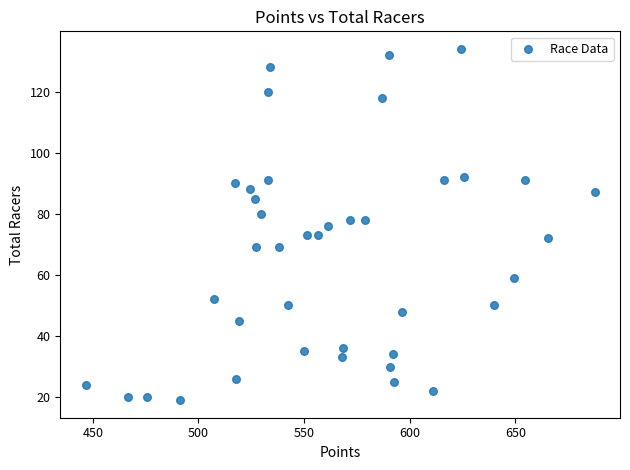

What is the range of Y values (max minus min)?

115